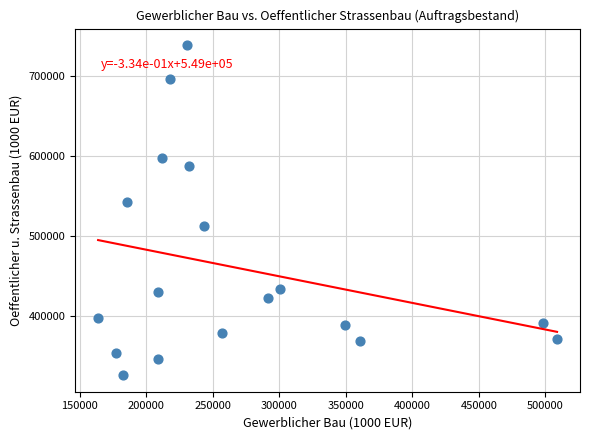

What is the range of X values (max minus min)?

344812.9